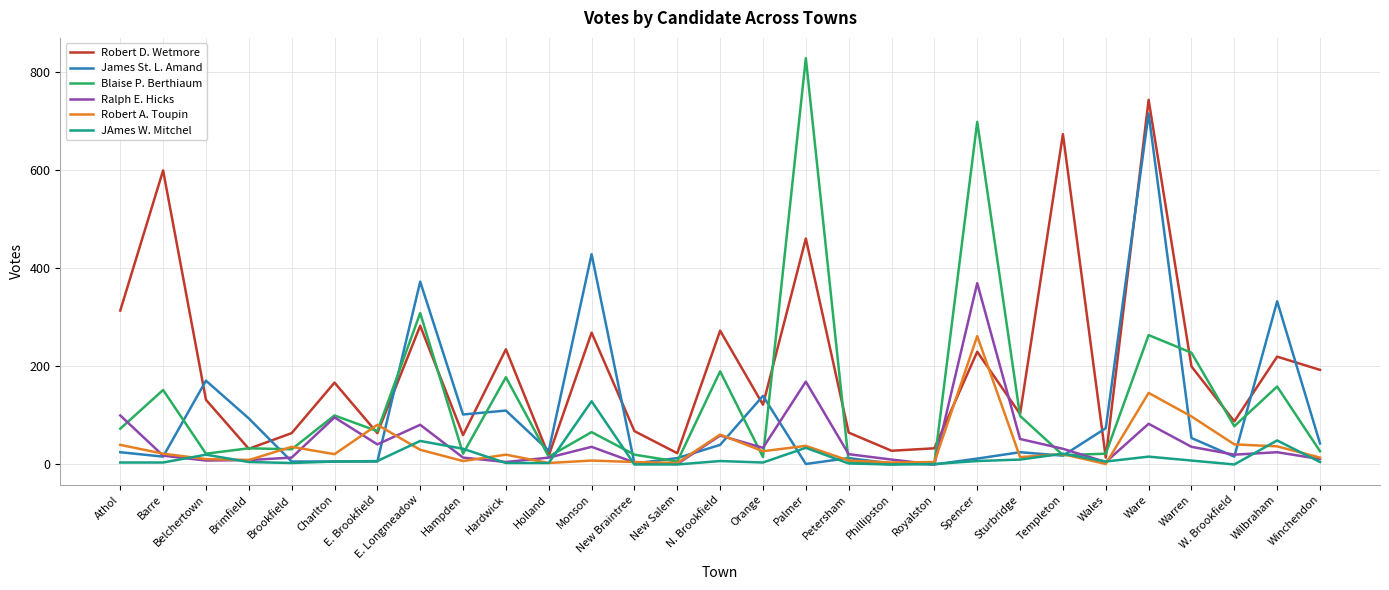

Is the value of Ralph E. Hicks at Phillipston greater than the value of James St. L. Amand at Winchendon?

No